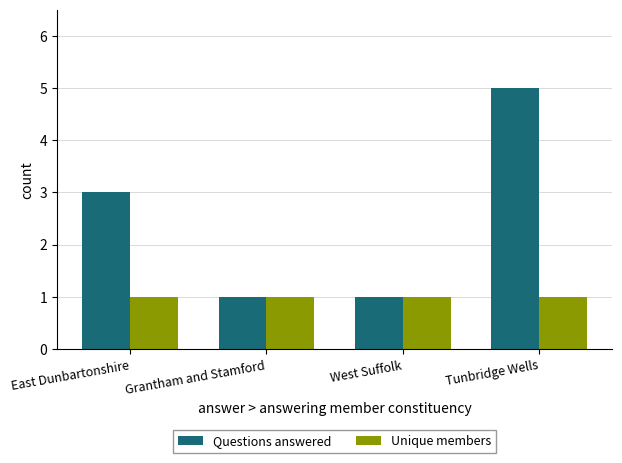

Which series changed the most between East Dunbartonshire and Grantham and Stamford?

Questions answered